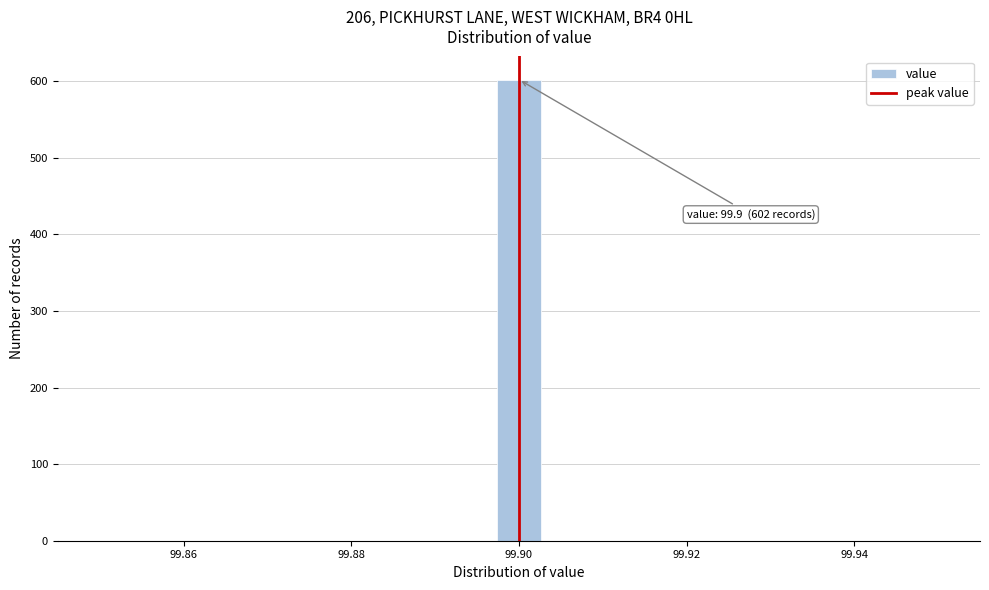

Read against the x-axis, roughly where is the centre of the tallest bar?

99.900